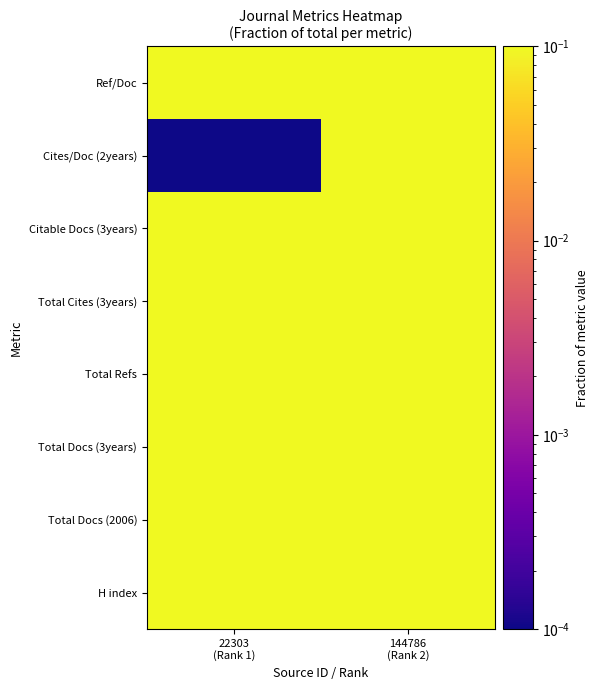

Which has a higher value, 22303
(Rank 1) or 144786
(Rank 2)?

22303
(Rank 1)